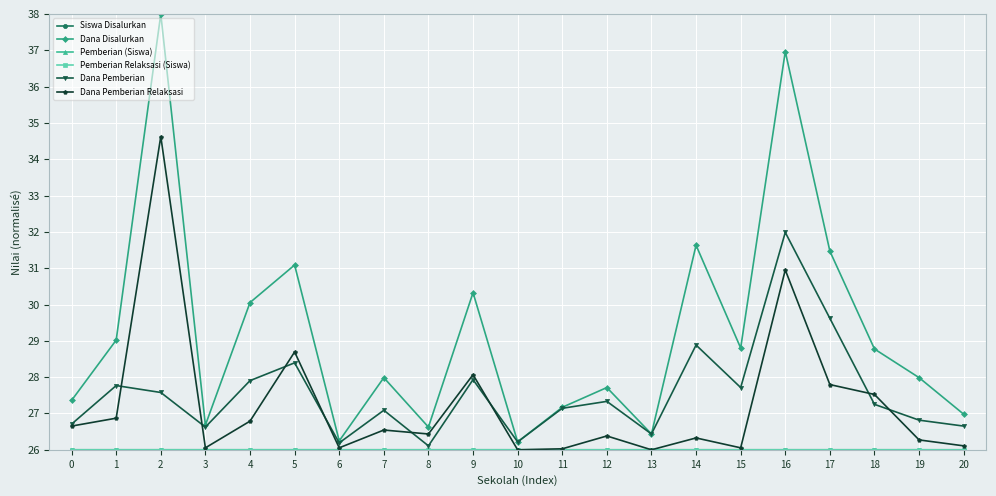

The Dana Pemberian Relaksasi series shows 5.5 at 14. True or false?

False